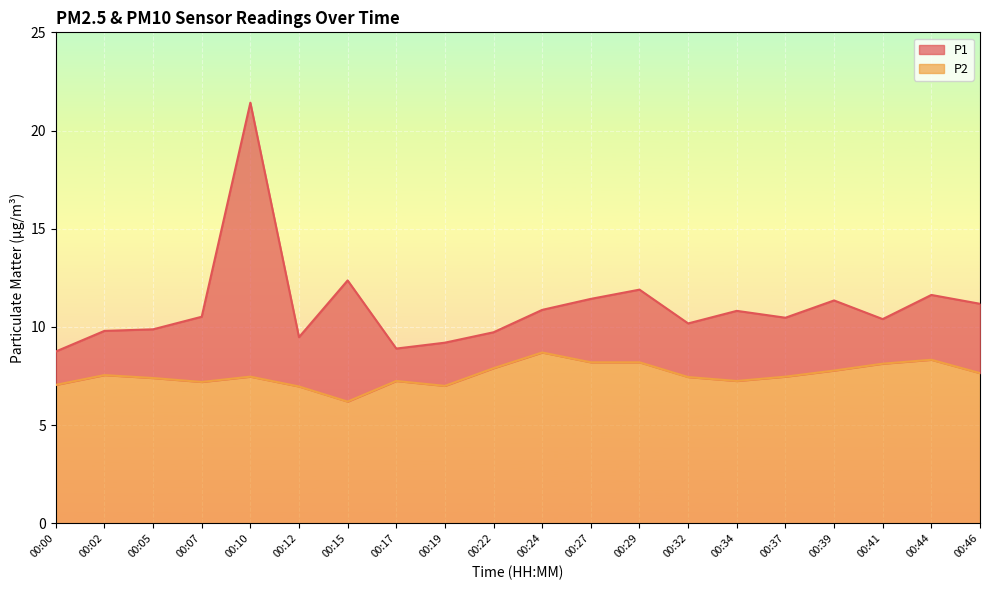

Where is the first local maximum for P2?

00:02